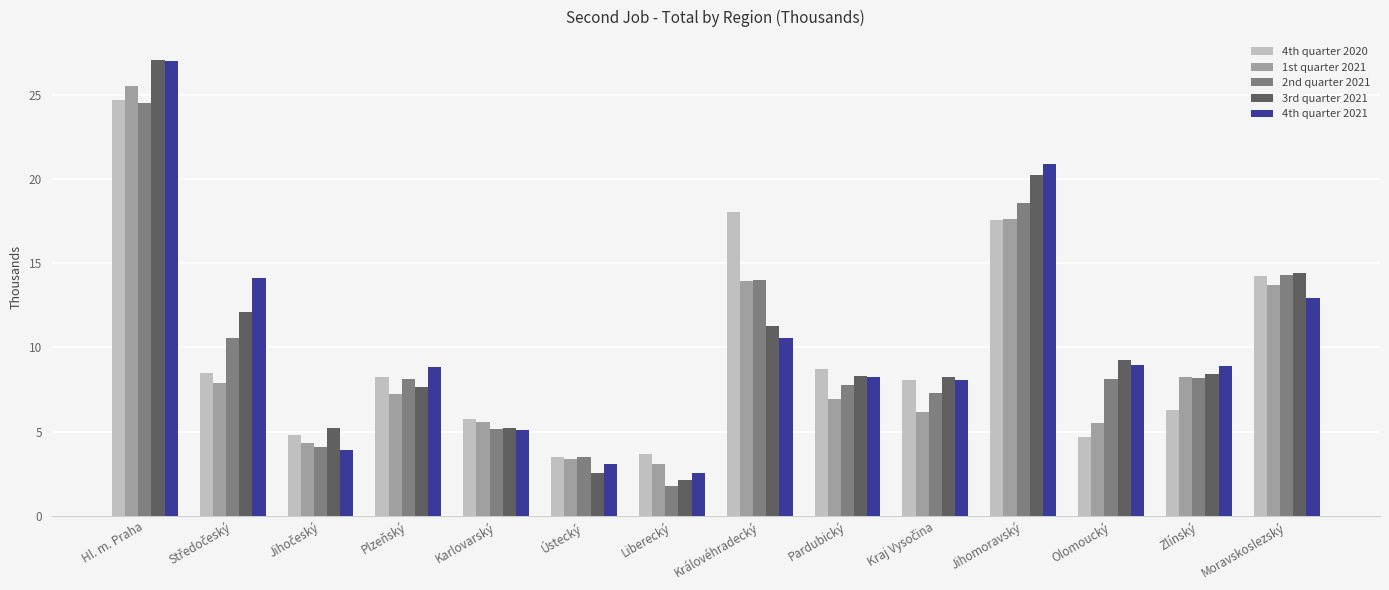

Which series has the largest range (max minus min)?

3rd quarter 2021